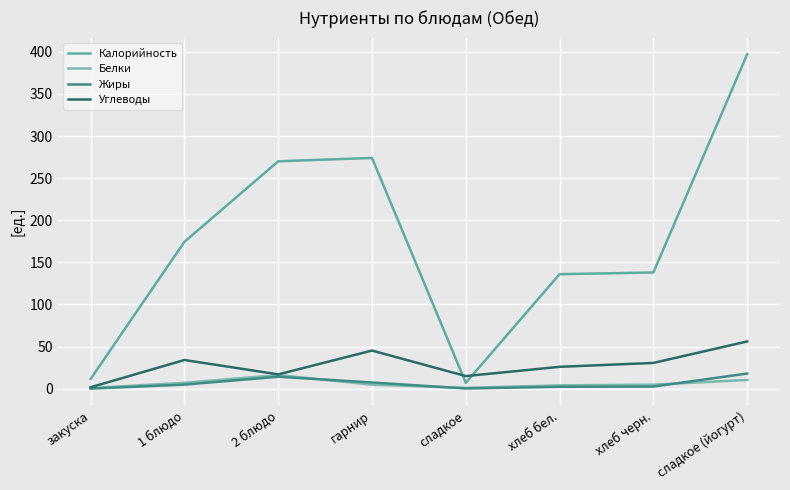

True or false: Белки has more than 1 points higher than both neighbors.

False